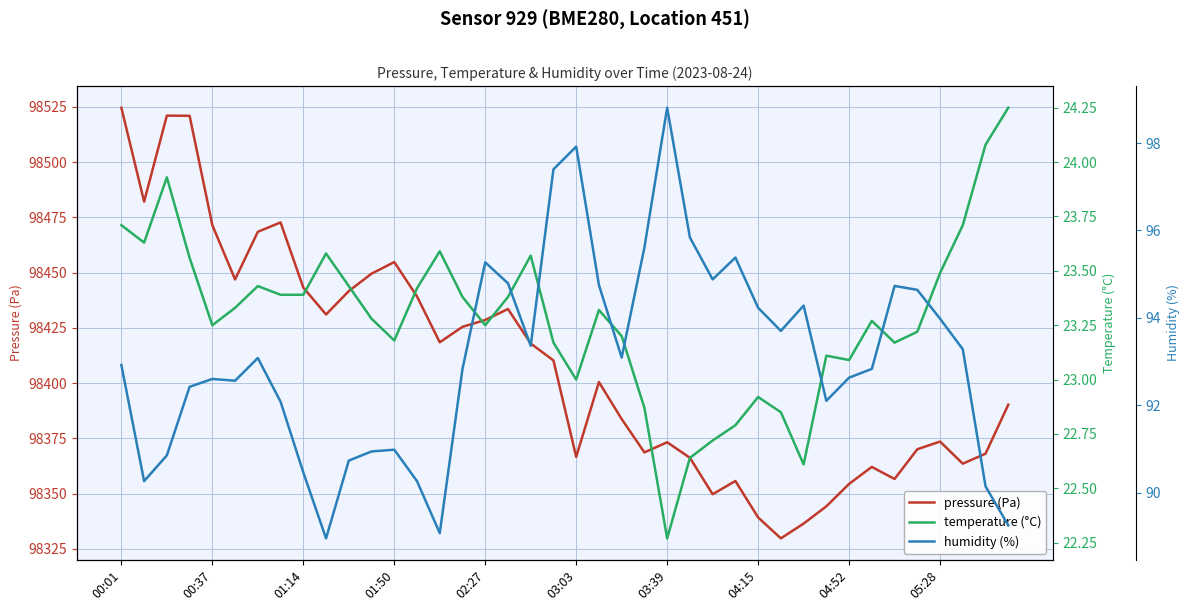

What is the average value of the temperature (°C) series?

23.3